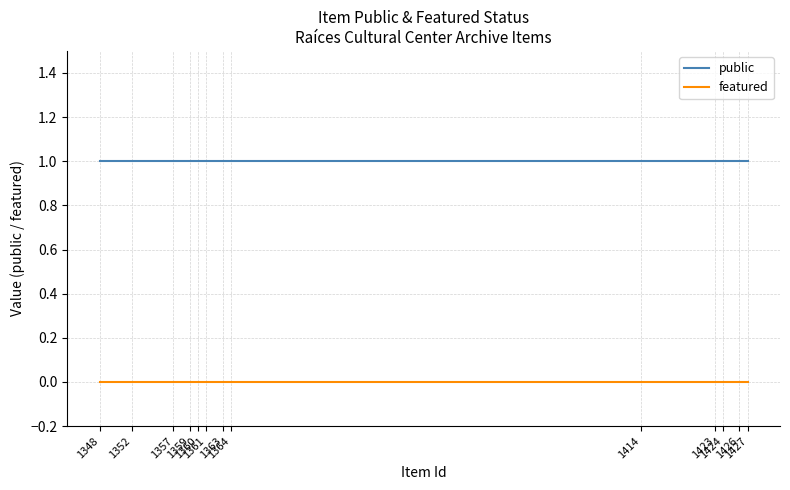

True or false: public and featured intersect in this chart.

False